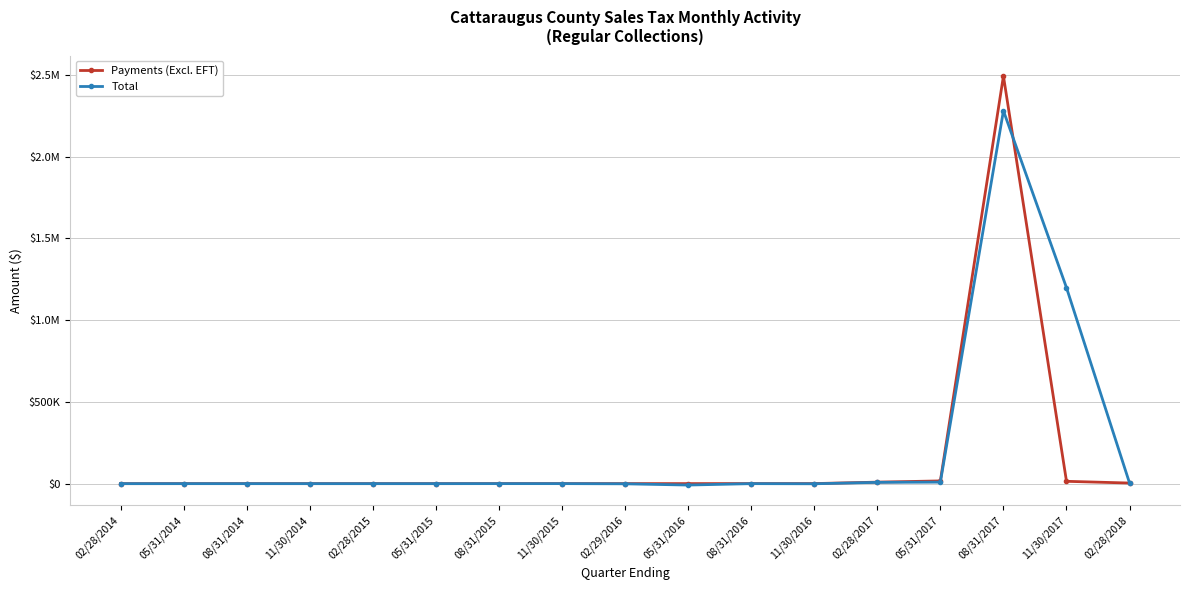

What are all the series names shown in the legend?

Payments (Excl. EFT), Total